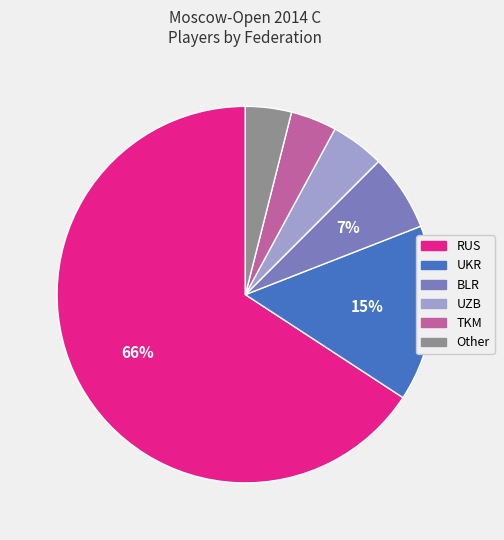

To the nearest percent, what percentage of the pie is BLR?

7%